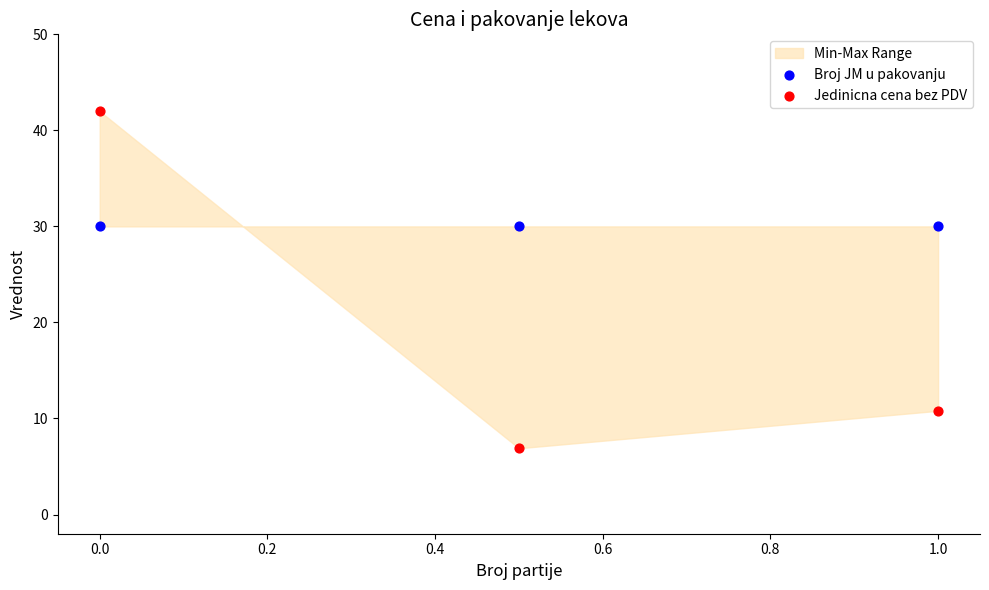

Across all data points, what is the average X value?

0.5